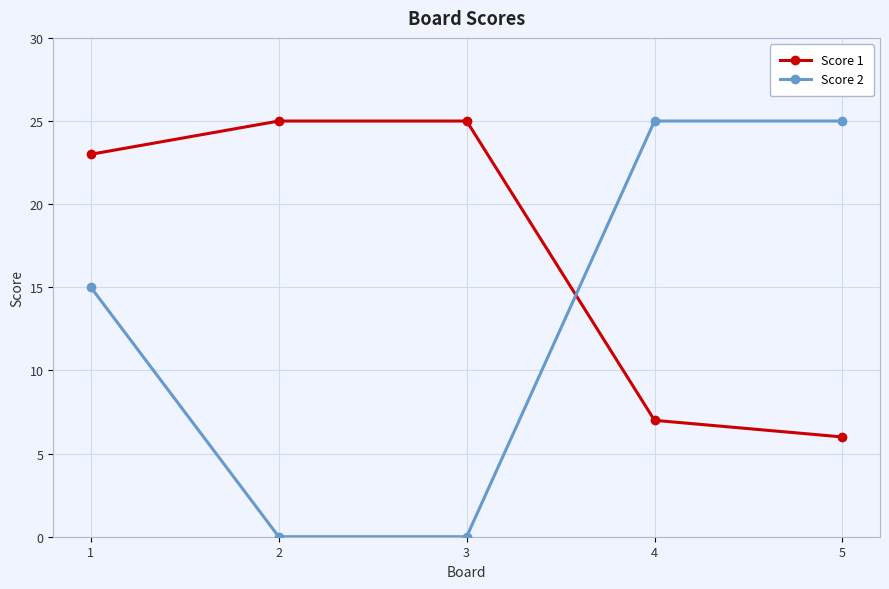

What is the approximate value of Score 1 at 4, to the nearest 5?

5